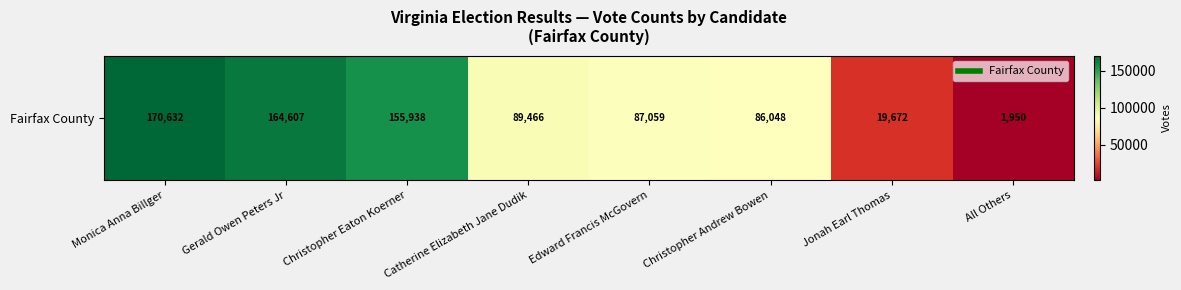

What is the sum of all values?

775372